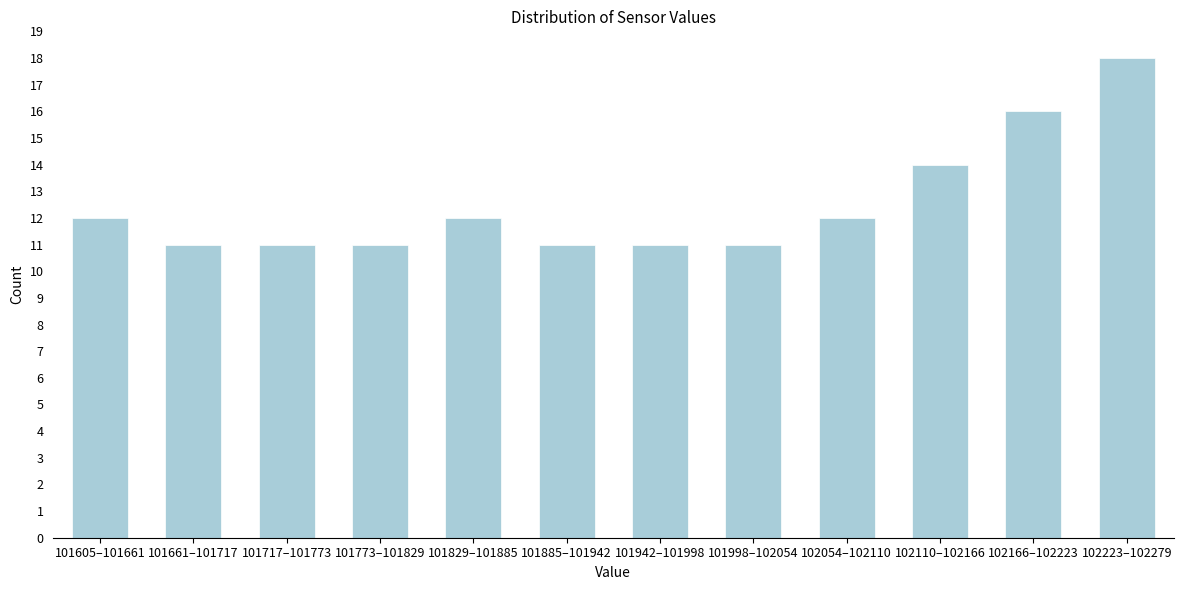

Reading left to right, extract all data points from this chart.

12	11	11	11	12	11	11	11	12	14	16	18